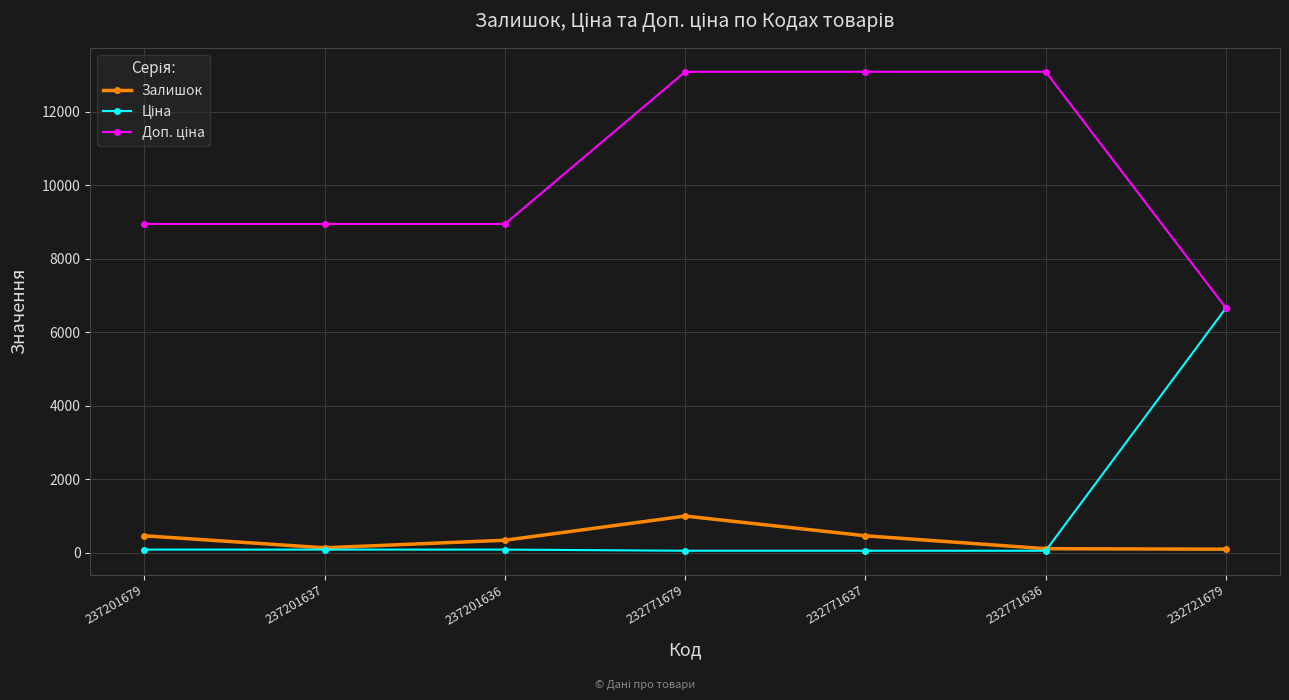

Where is the first local maximum for Залишок?

232771679